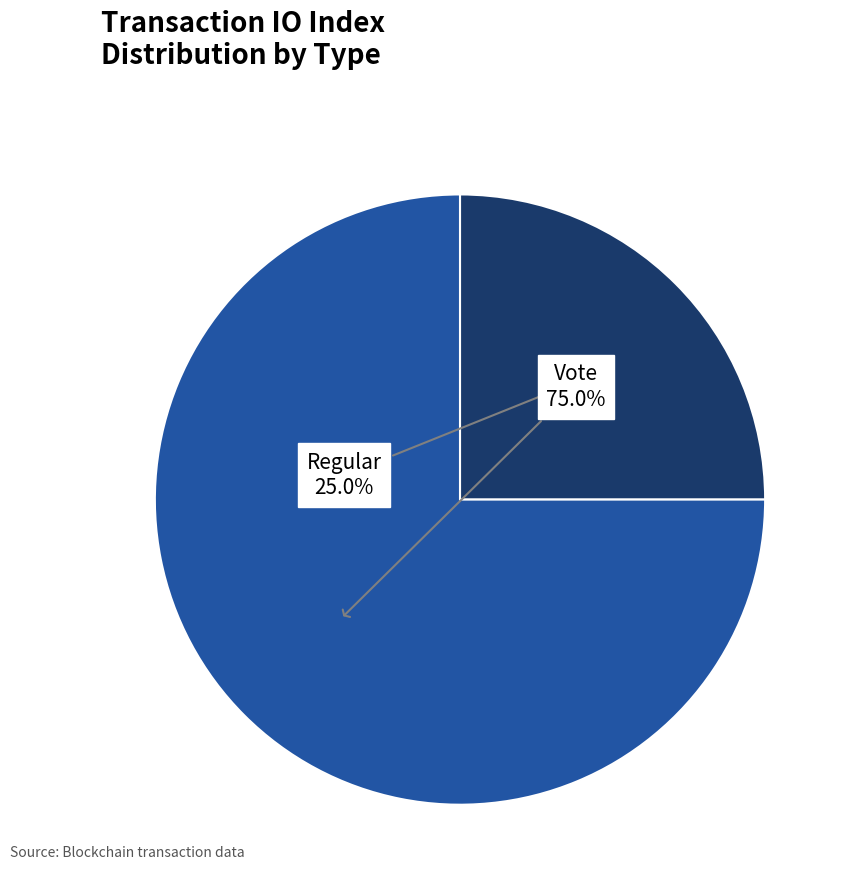

Is there any slice that represents more than half of the pie?

Yes